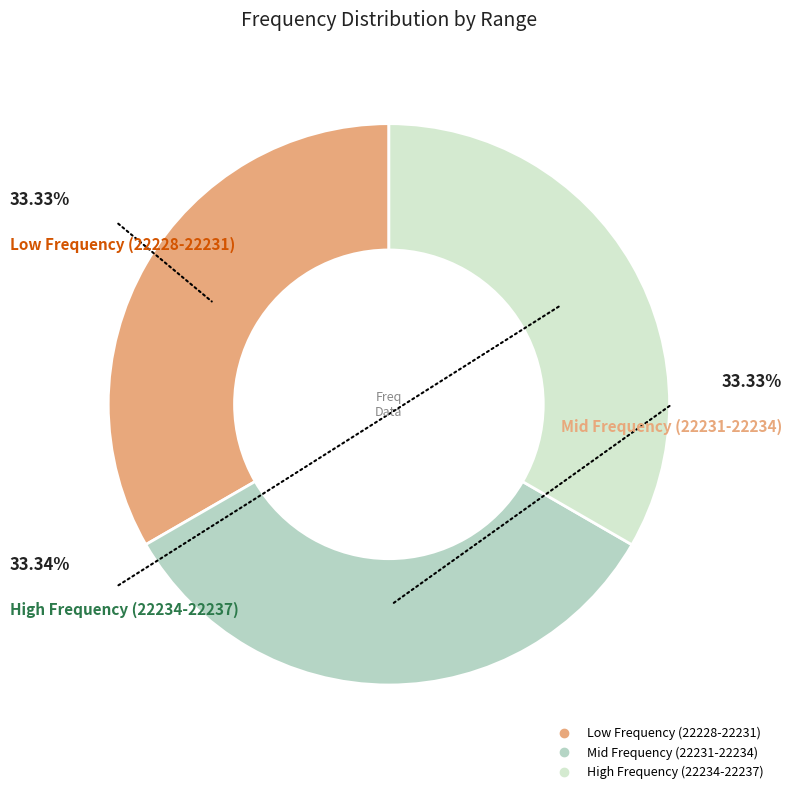

How many segments does this pie chart have?

3